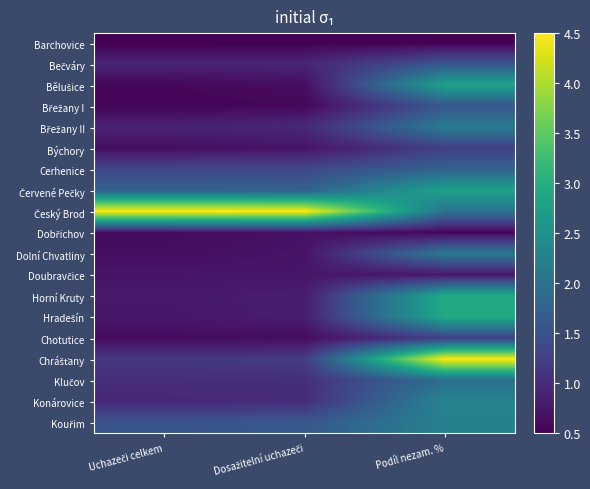

Between Dosažitelní uchazeči and Podíl nezam. %, which series saw the biggest shift?

Chrášťany